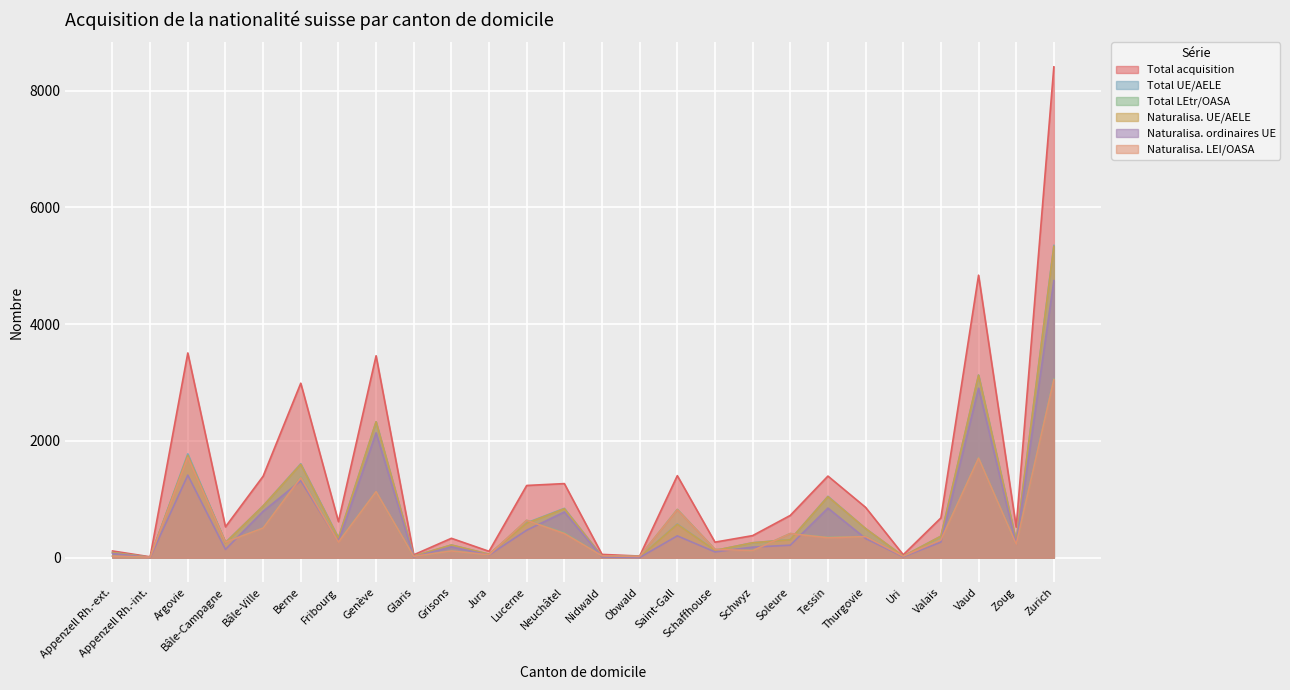

What are all the series names shown in the legend?

Total acquisition, Total UE/AELE, Total LEtr/OASA, Naturalisa. UE/AELE, Naturalisa. ordinaires UE, Naturalisa. LEI/OASA